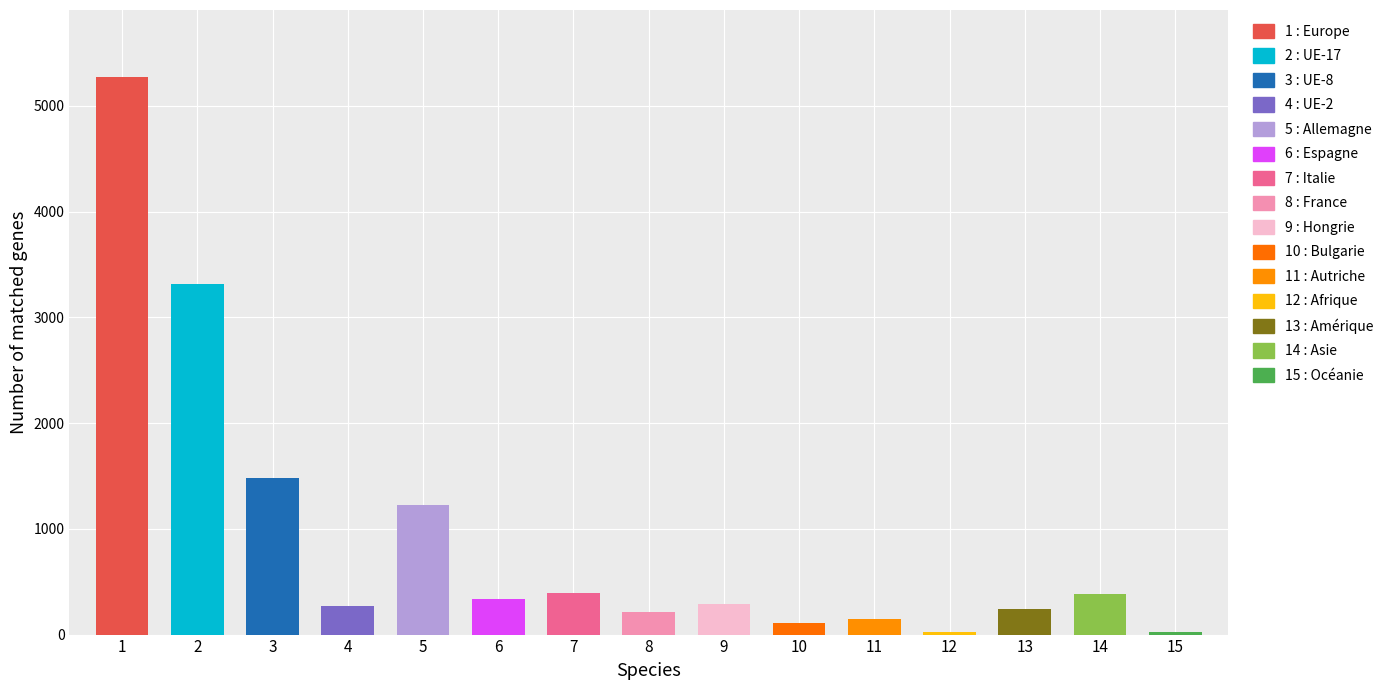

Reading left to right, list all the values displayed in this chart.

5275	3314	1482	271	1223	339	396	211	293	114	143	29	239	386	25